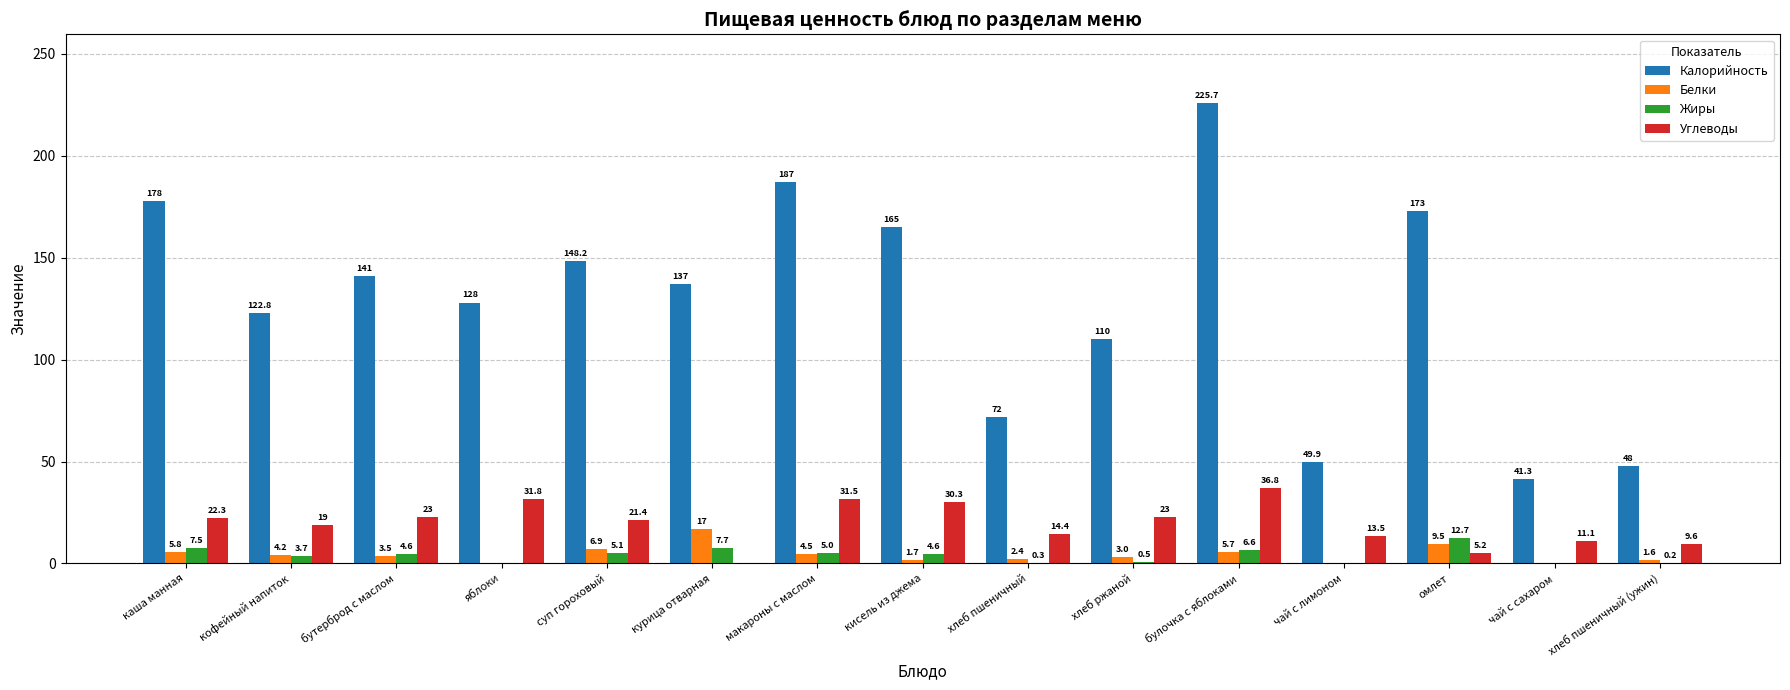

What is the maximum value for Жиры?

12.7